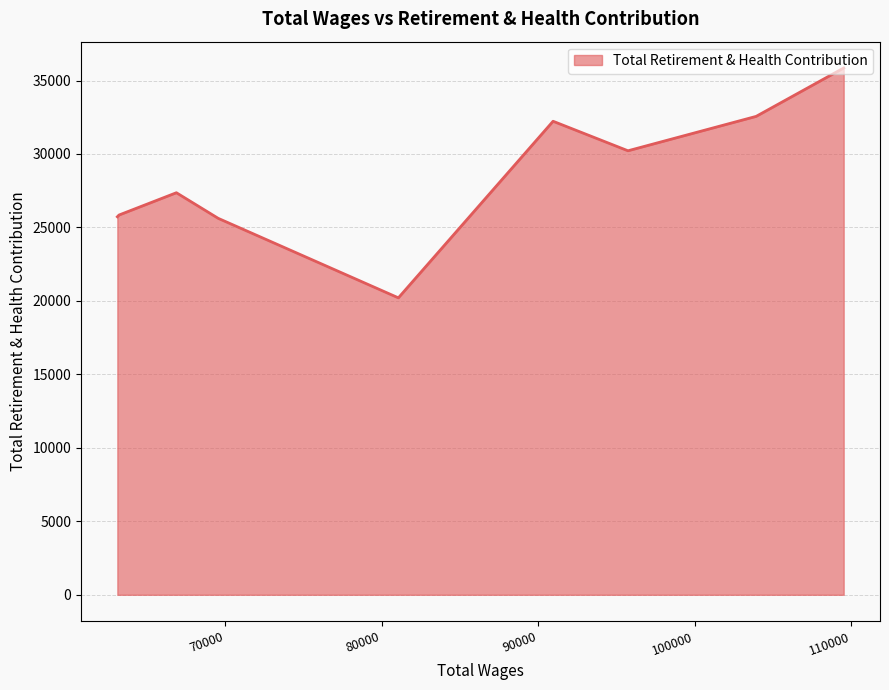

What is the difference between the maximum and minimum values?

15642